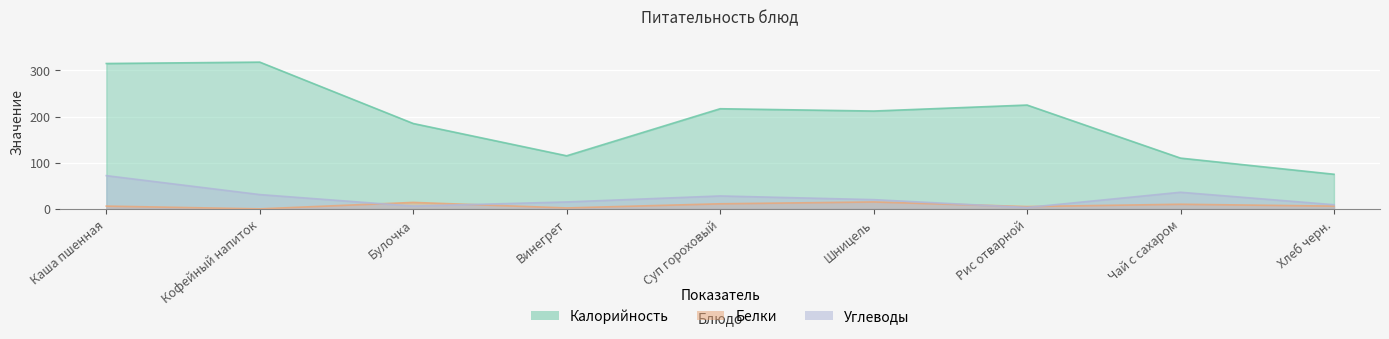

How many series are shown in this chart?

3